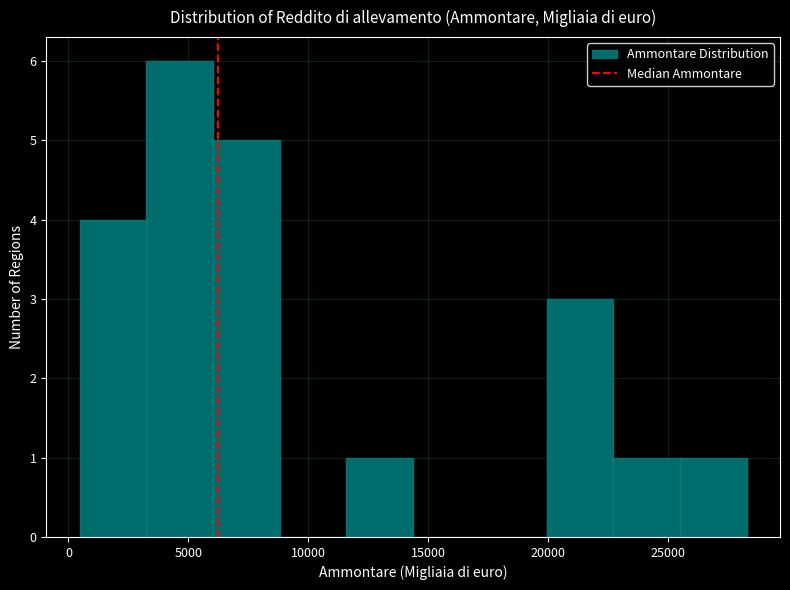

Reading left to right, transcribe this chart: for each bar, give the range it covers on the x-axis and its height. Neither the bar edges nor the heights are printed on the chart, so give them approximately, as read against the axes.

500 to 3000: 4
3000 to 6000: 6
6000 to 9000: 5
9000 to 11500: 0
11500 to 14500: 1
14500 to 17000: 0
17000 to 20000: 0
20000 to 22500: 3
22500 to 25500: 1
25500 to 28500: 1